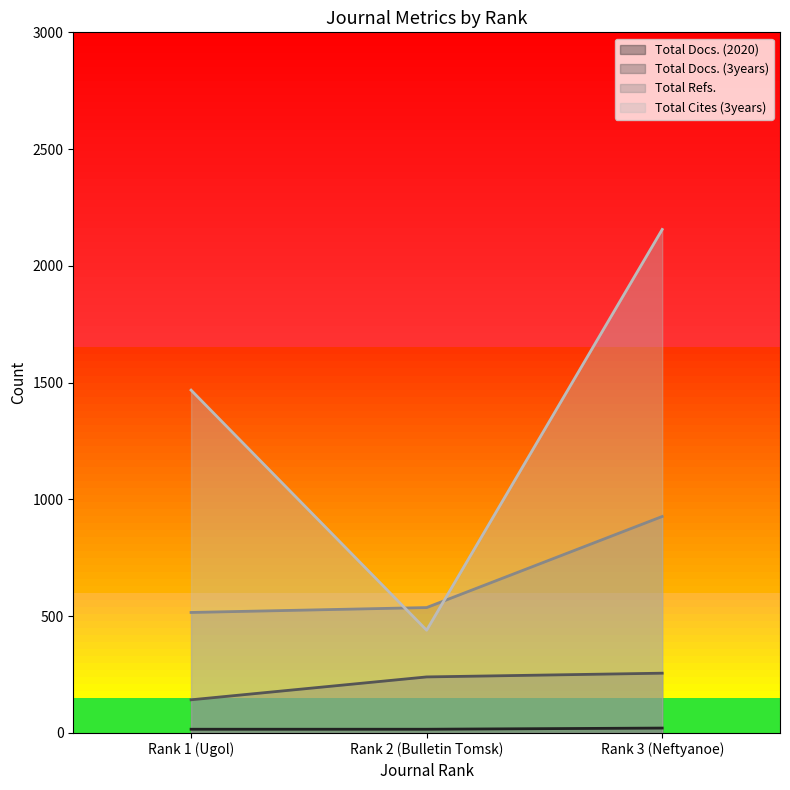

At how many categories does at least one series exceed 43?

3